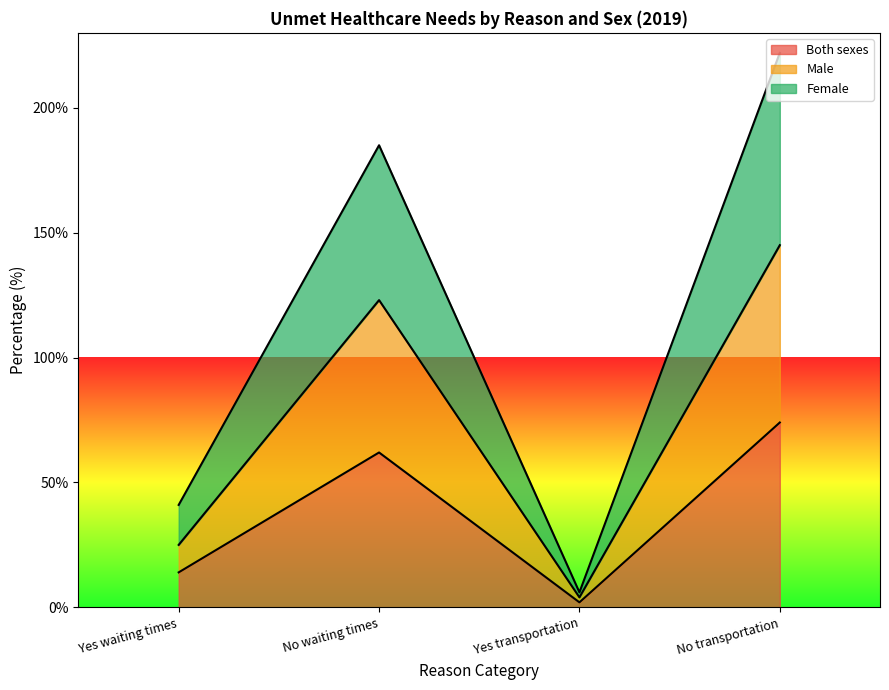

Between No waiting times and Yes waiting times, which is larger?

No waiting times